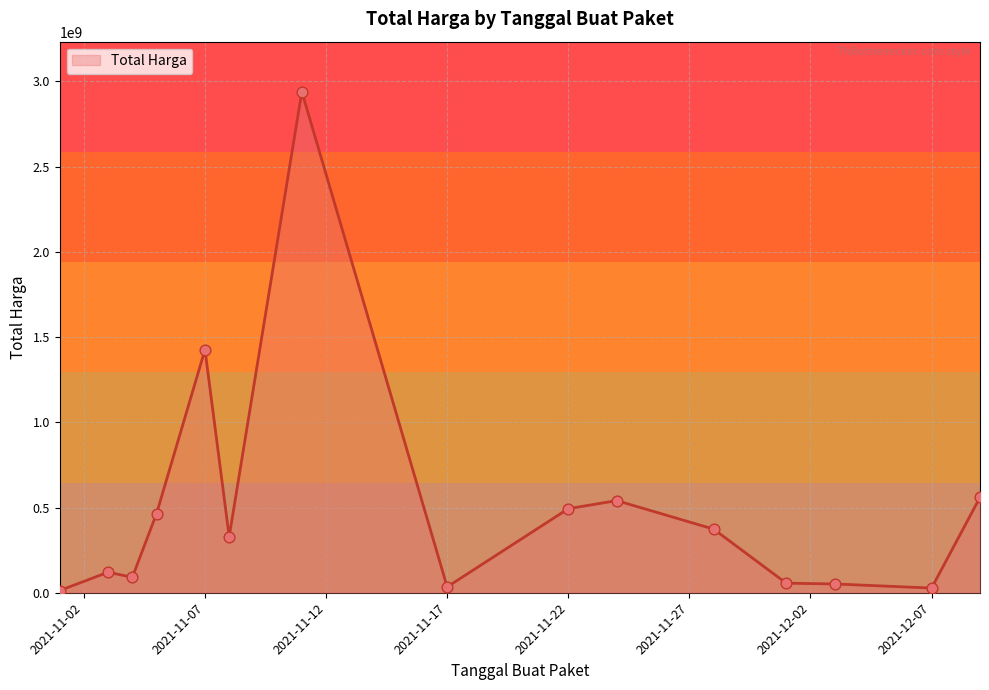

What is the greatest value displayed?

2938963240